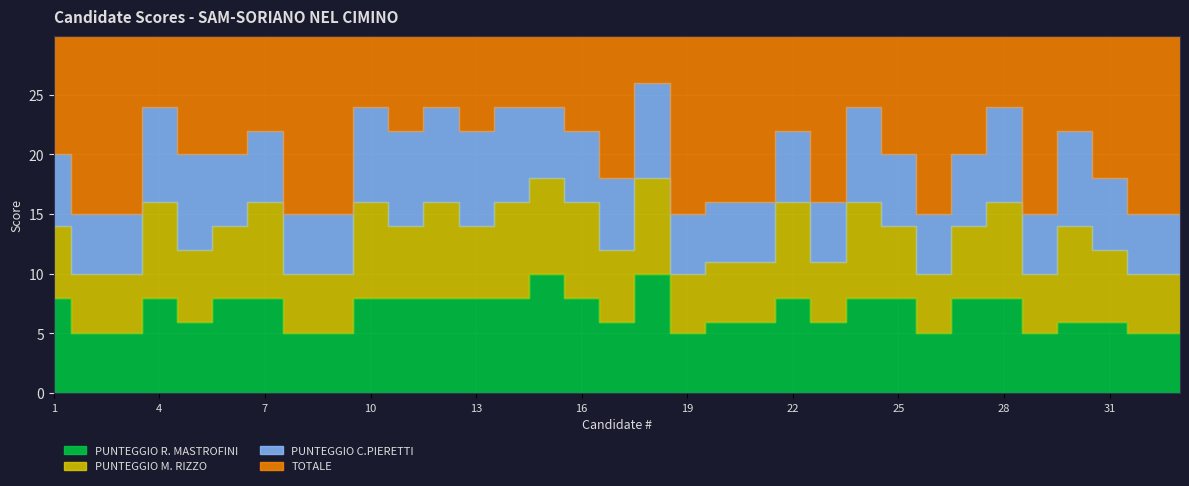

The value of TOTALE at 19 is 15. True or false?

True